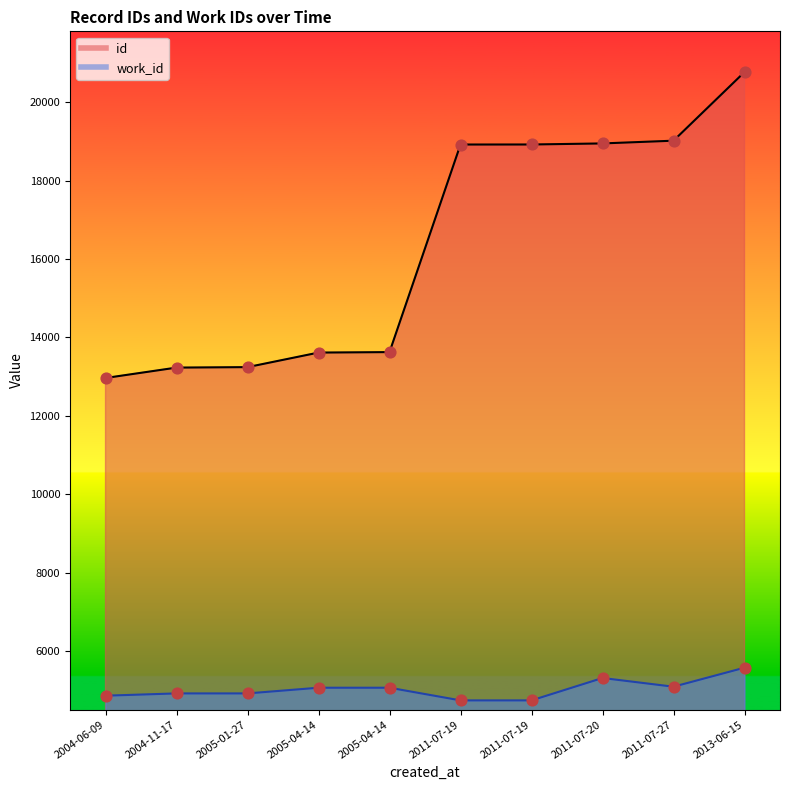

Which series has the largest Y range (max minus min)?

id